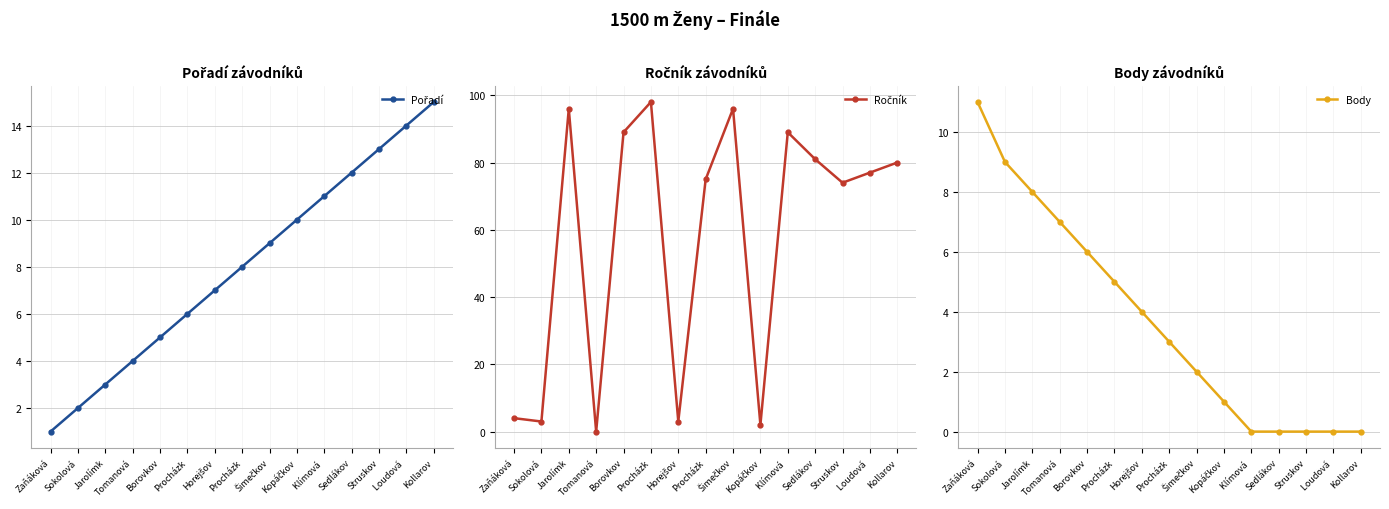

What is the difference between the maximum and second lowest values in the Pořadí series?

13